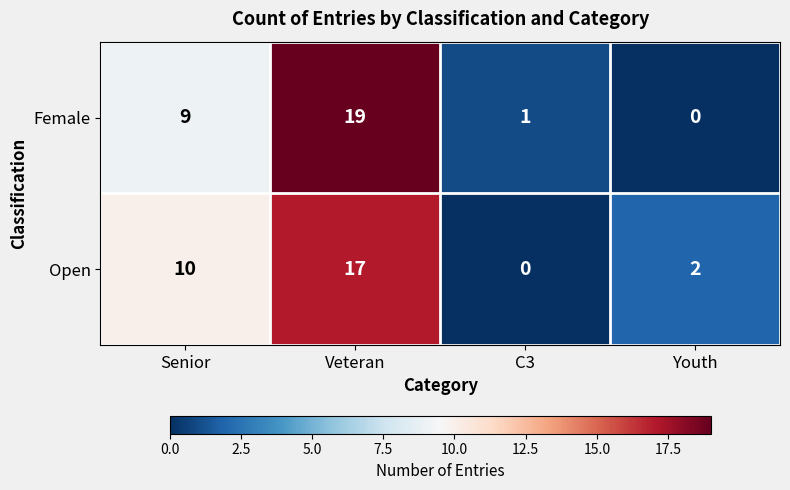

At which category is the sum across all series the highest?

Veteran